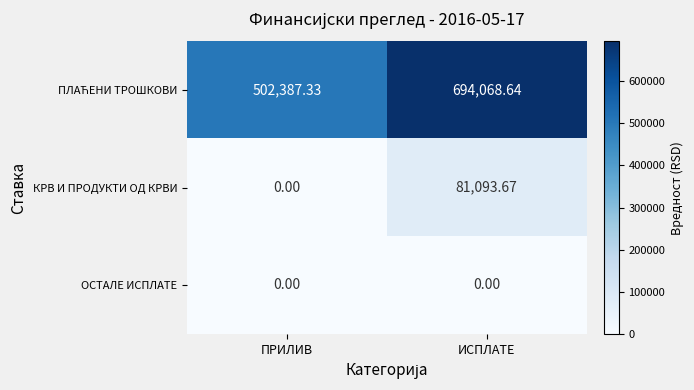

Which category has the highest value across all series?

ИСПЛАТЕ